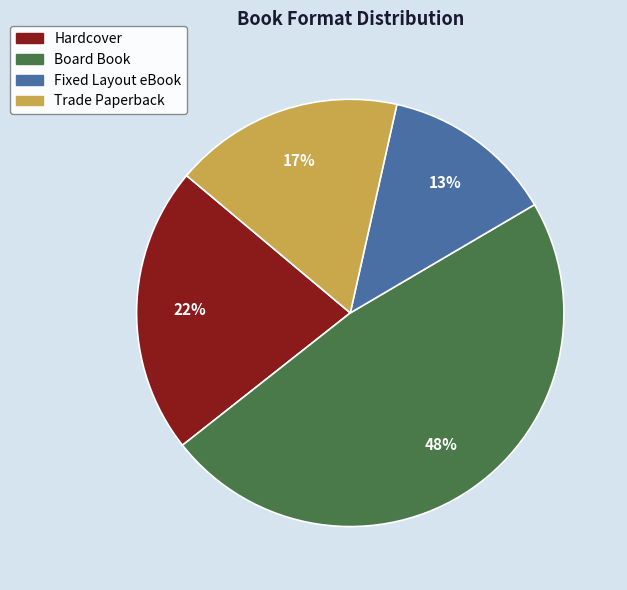

To the nearest percent, what is the difference between the largest and smallest slice percentages?

35%